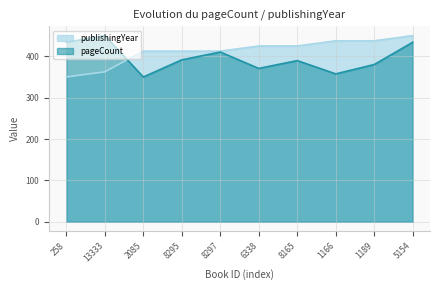

True or false: pageCount has more than 0 interior local peaks.

True